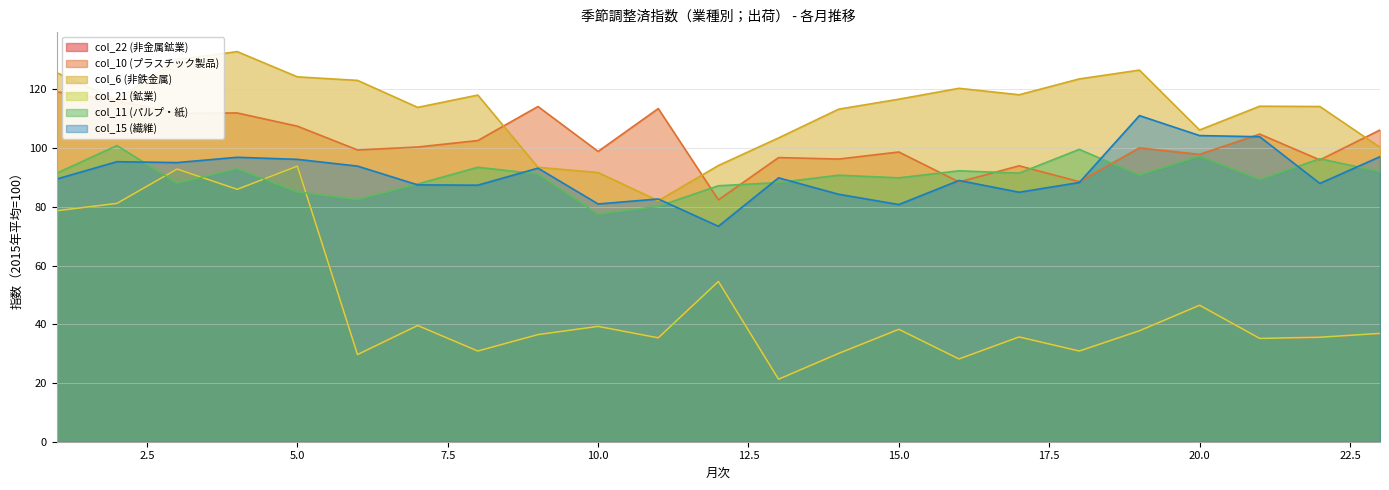

True or false: col_21 (鉱業) has a value of 81.2 at 2.

True